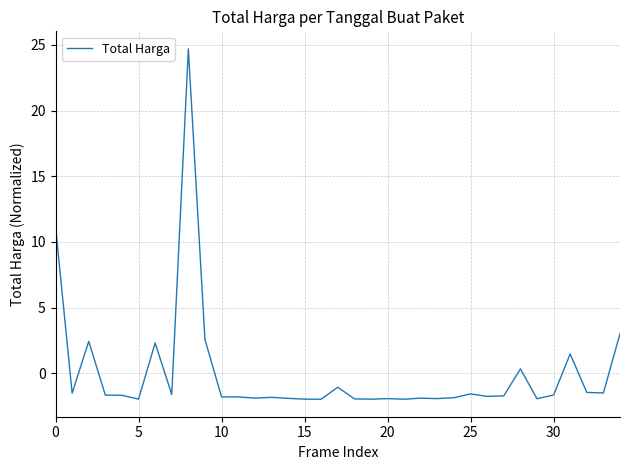

What is the minimum value shown in the chart?

-2.0